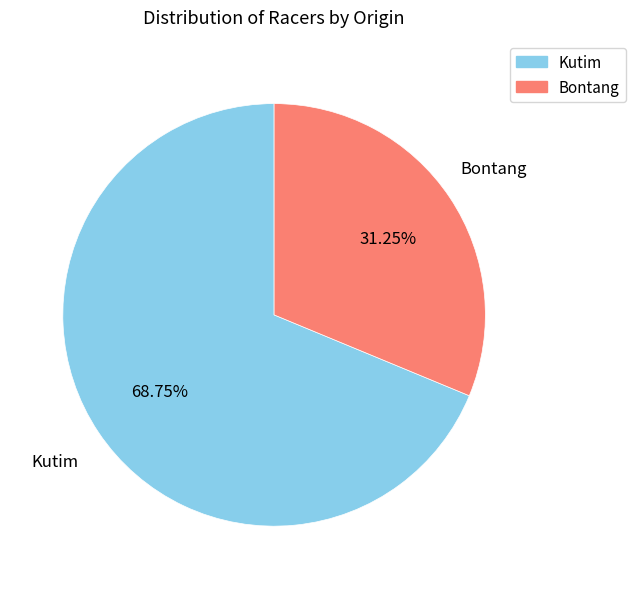

How many segments does this pie chart have?

2